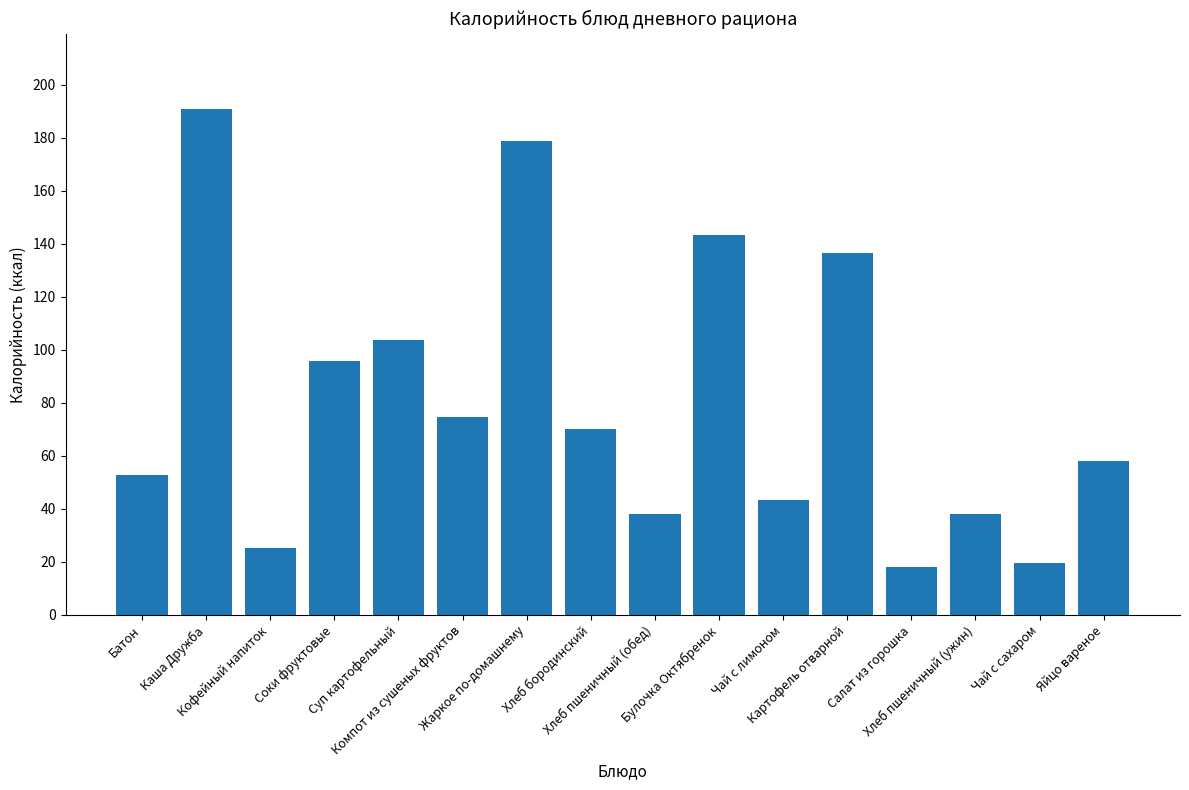

What is the difference between the maximum and minimum values?

172.7